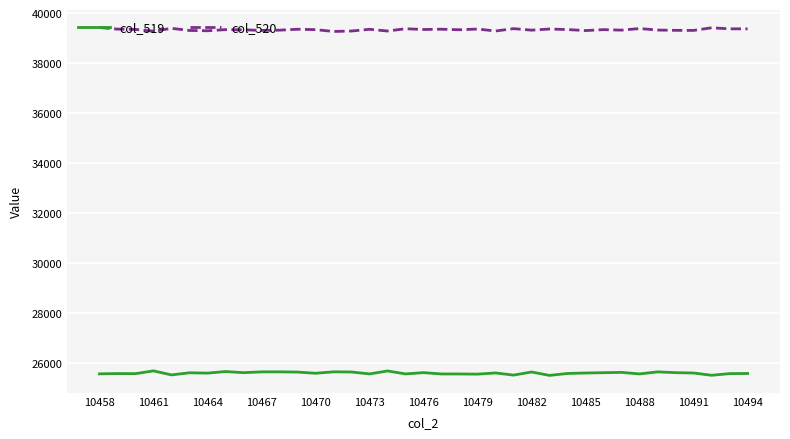

What is the difference between the maximum and minimum values in the col_520 series?

159